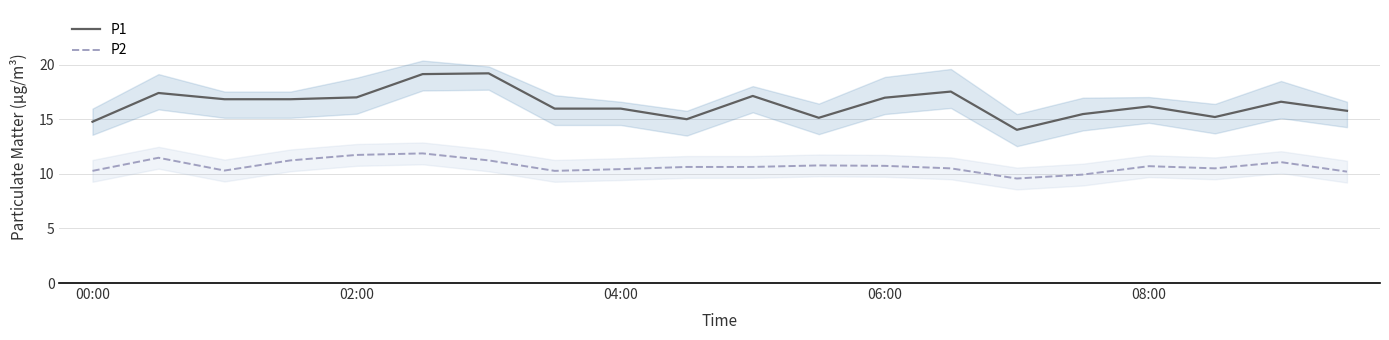

True or false: P1 has more than 1 points higher than both neighbors.

True